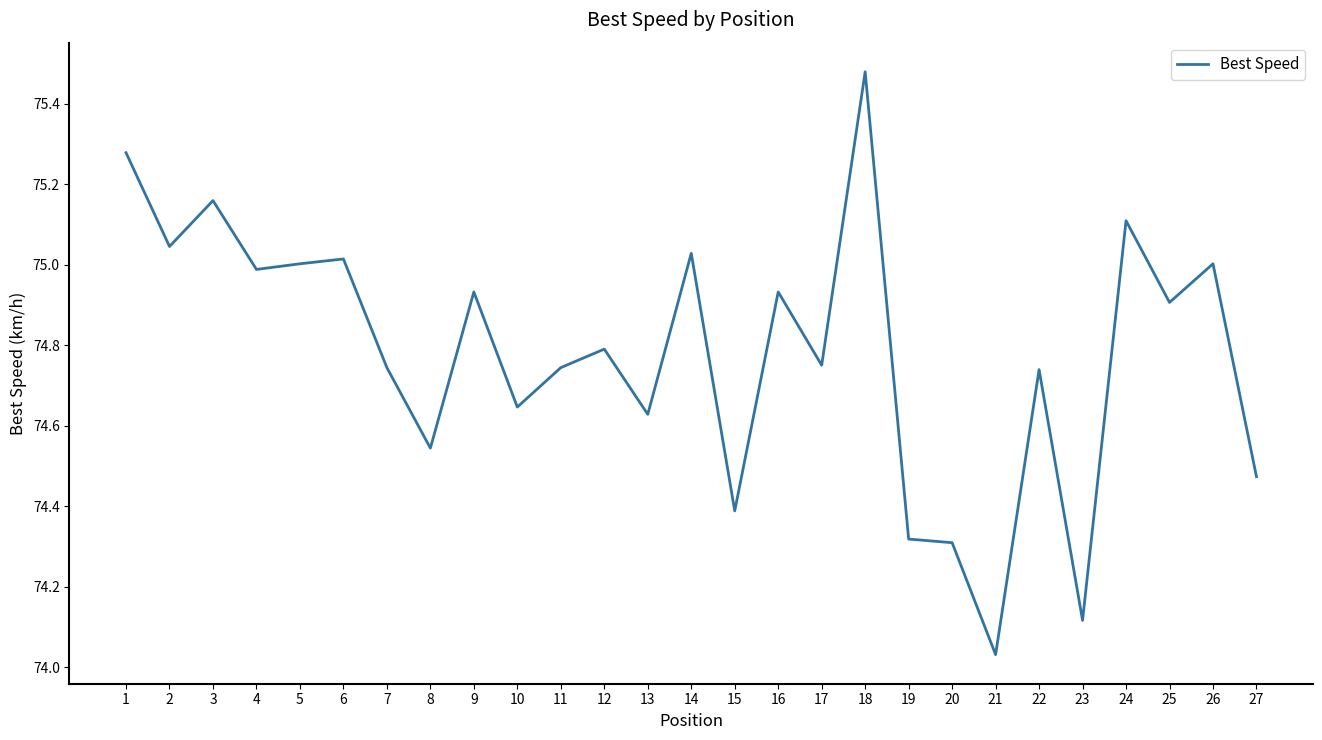

Approximately how many times larger is the value at 17 compared to 14?

1.0